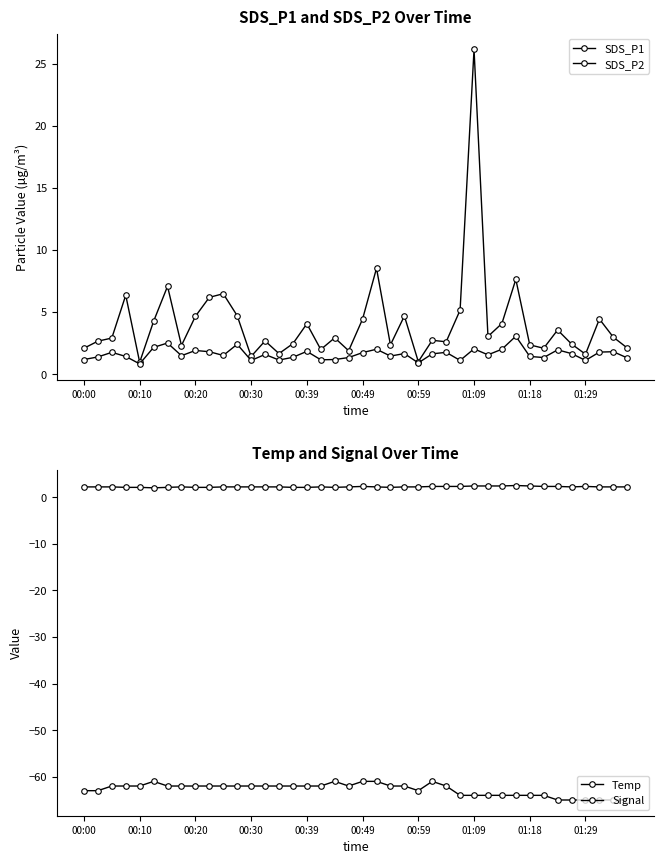

How many lines are shown in the chart?

4